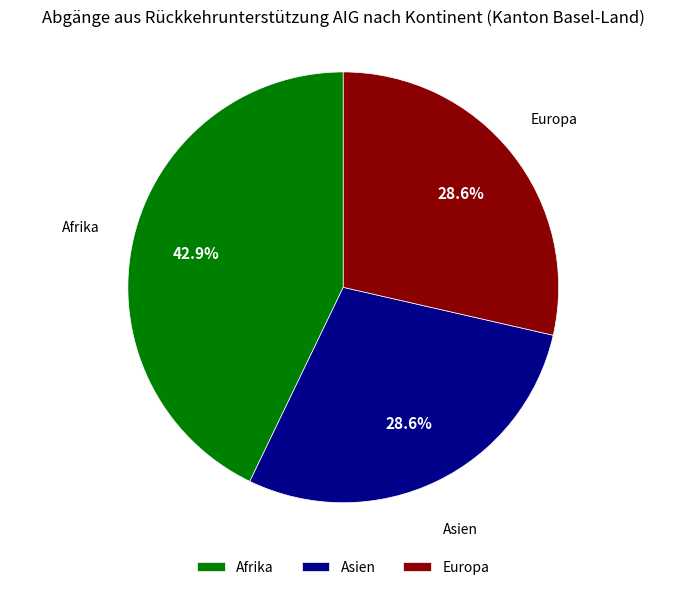

Is there a majority slice in this chart?

No